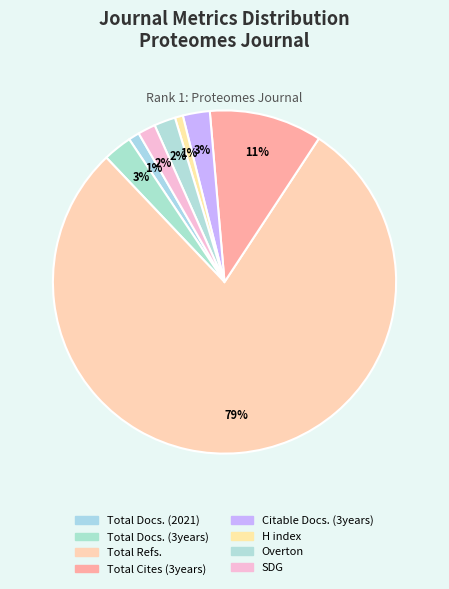

Rank the categories by value from lowest to highest.

H index, Total Docs. (2021), SDG, Overton, Citable Docs. (3years), Total Docs. (3years), Total Cites (3years), Total Refs.